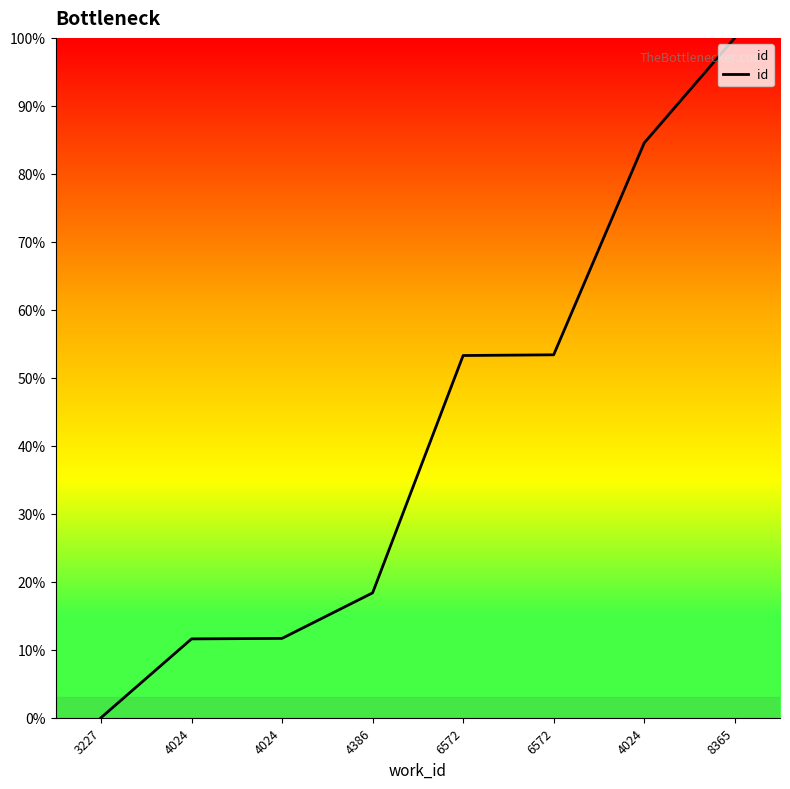

Is this an area chart (filled region under the line)?

Yes